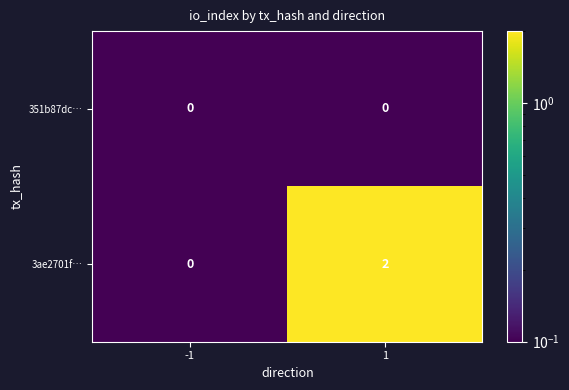

What is the total value across all series at 1?

2